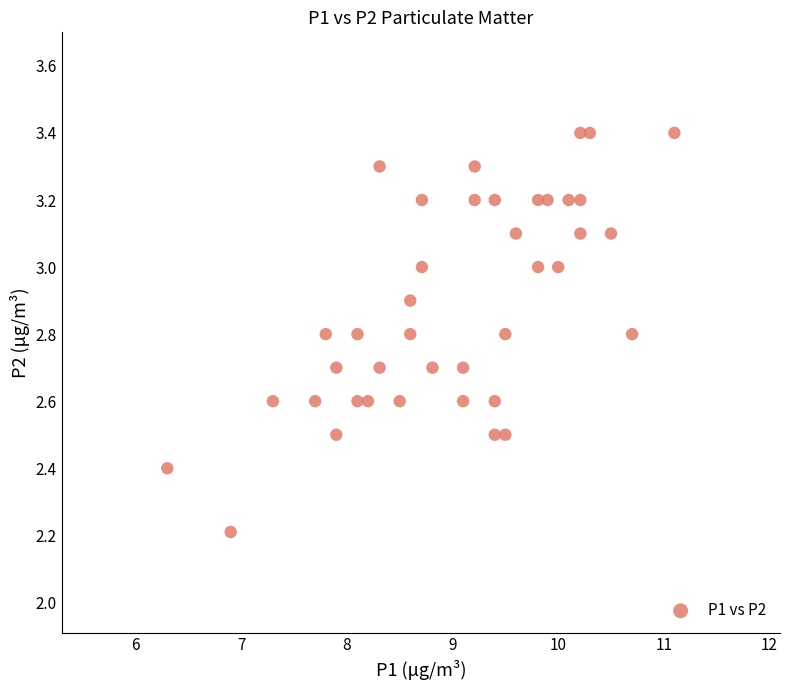

What Y value in the scatter plot is closest to 2?

2.2